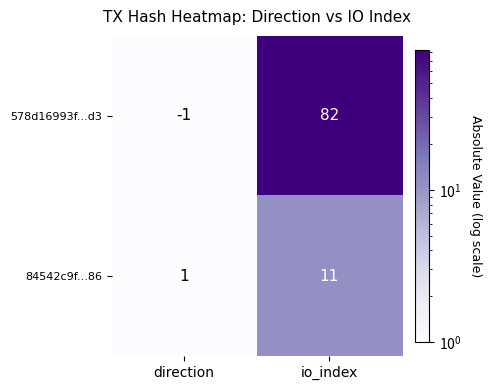

What is the maximum value shown in the chart?

82